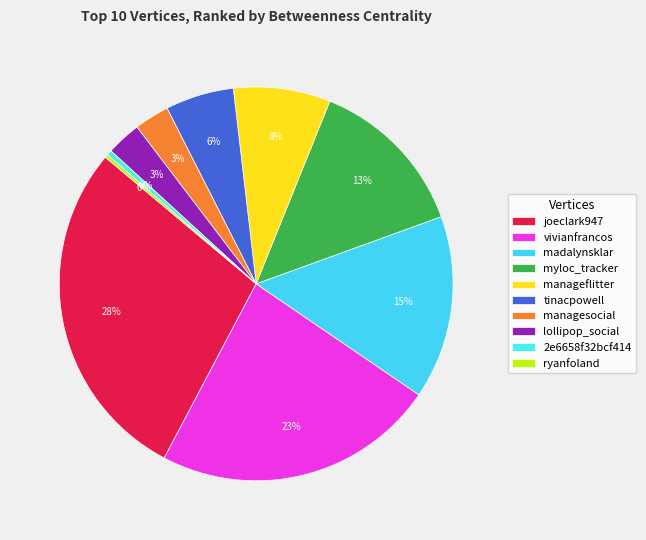

To the nearest percent, what portion does madalynsklar represent?

15%